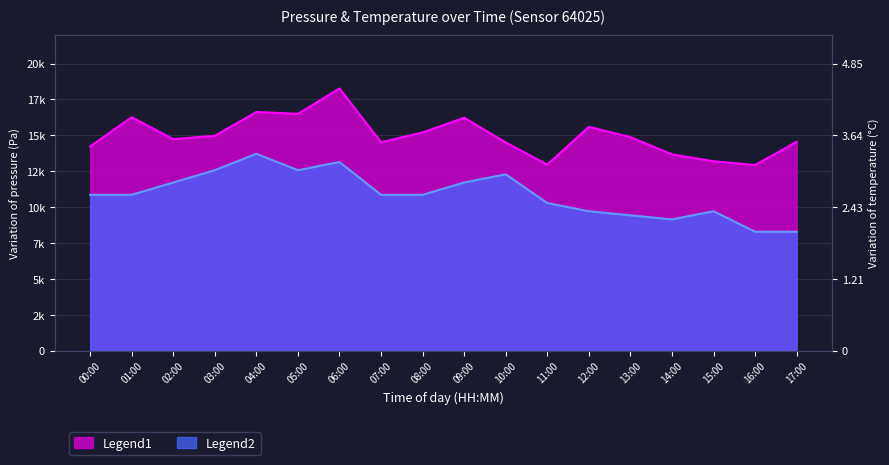

How many interior local peaks does the pressure series have?

5